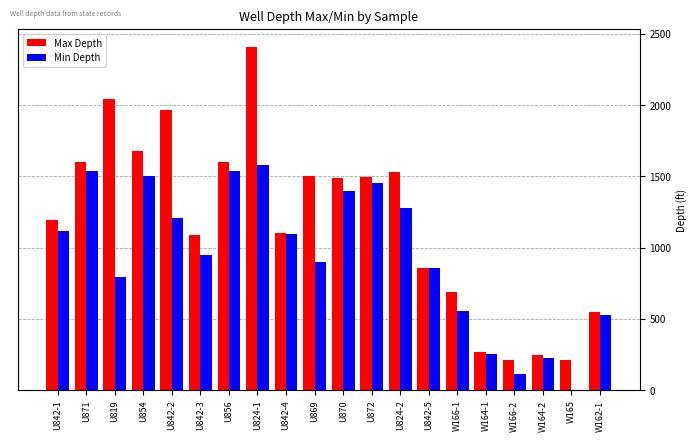

Which label corresponds to the largest value in the chart?

U824-1